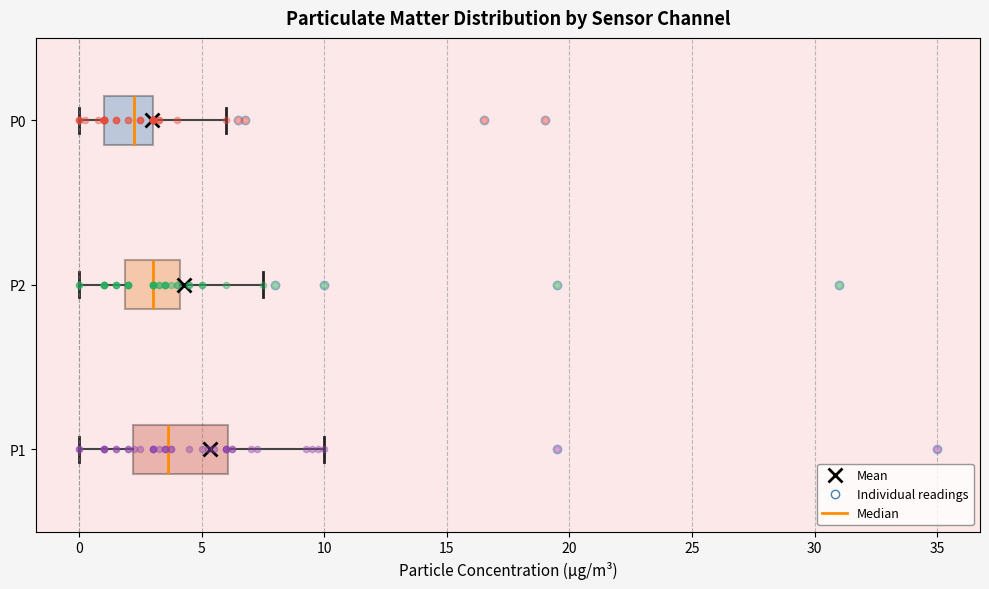

Which box is the widest, from its left edge to its right edge?

P1